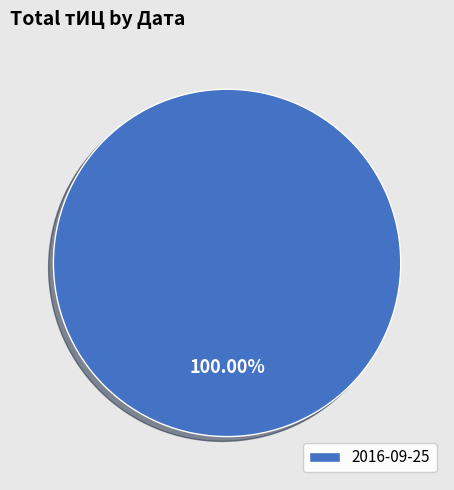

Rank the categories by value from highest to lowest.

2016-09-25